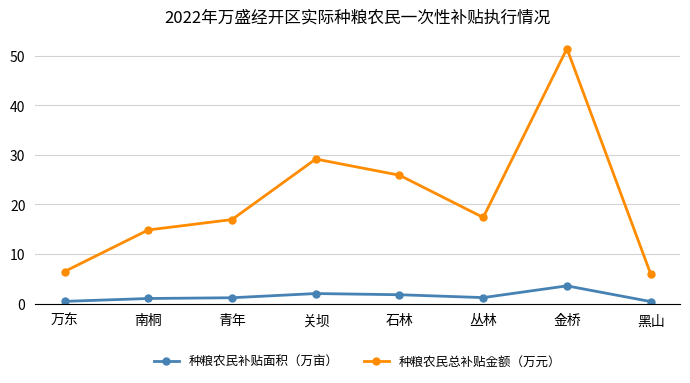

At which category is the sum across all series the highest?

金桥